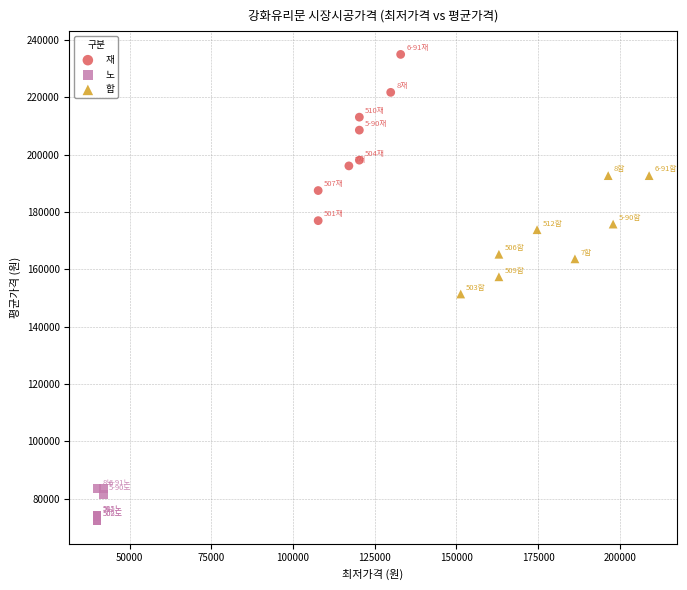

Which series reaches the maximum Y coordinate?

재